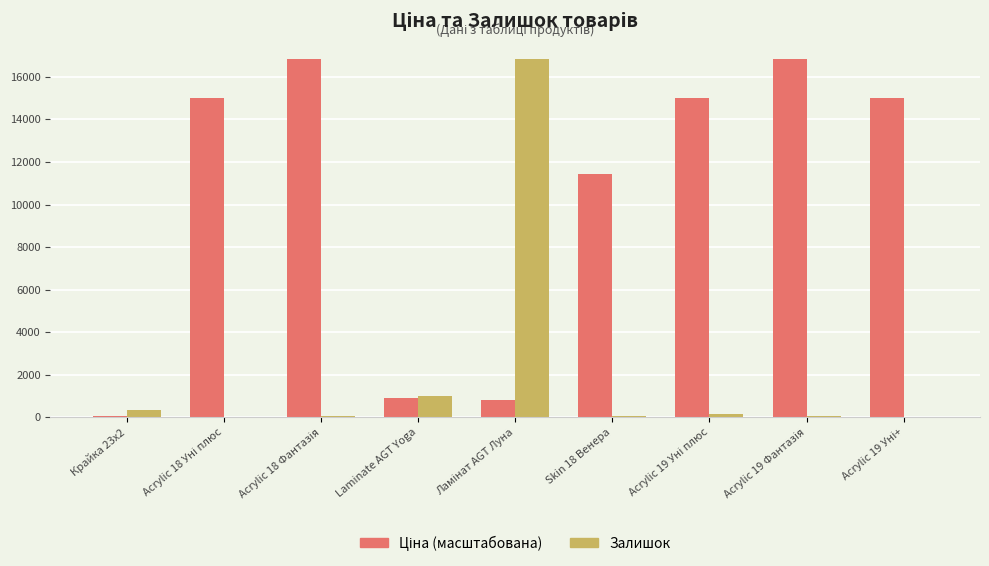

What is the sum of all Залишок values?

18561.0